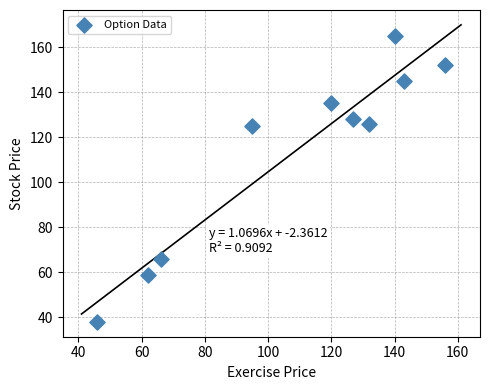

What is the range of X values (max minus min)?

110